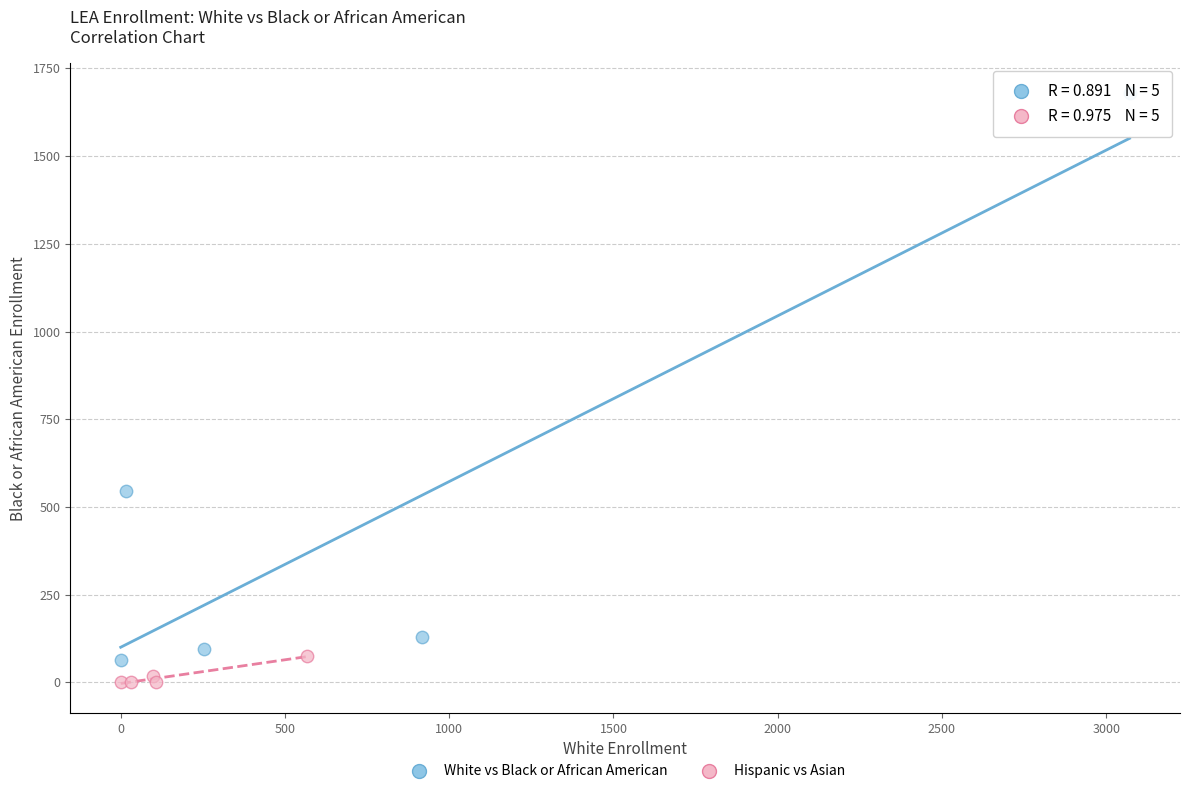

Which series has the widest spread of Y values?

White vs Black or African American